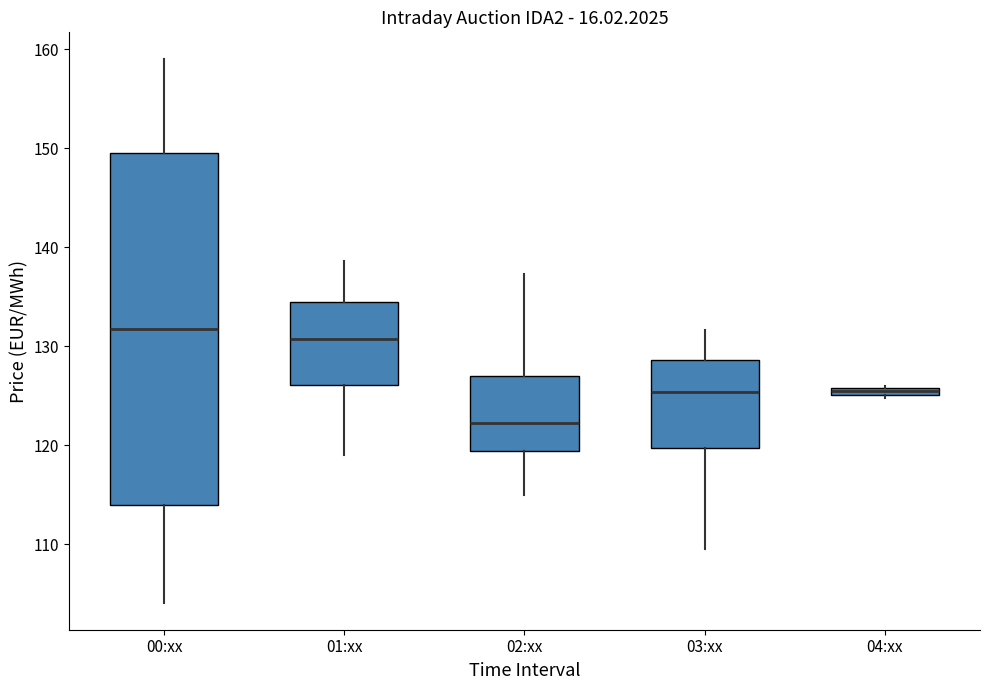

Where is the lower edge of the box for 04:xx on the y-axis? The values are not printed on the chart, so give them approximately, as read against the axis.

125